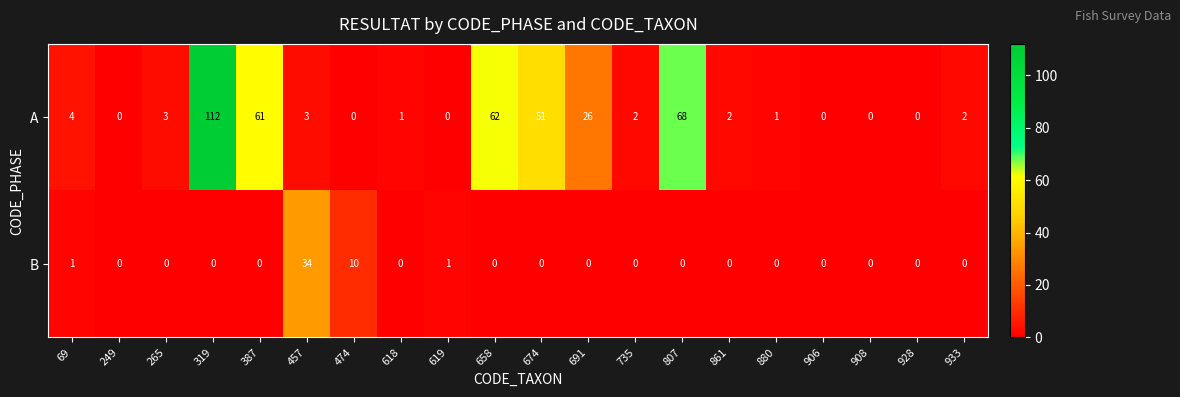

The A series shows 6 at 69. True or false?

False